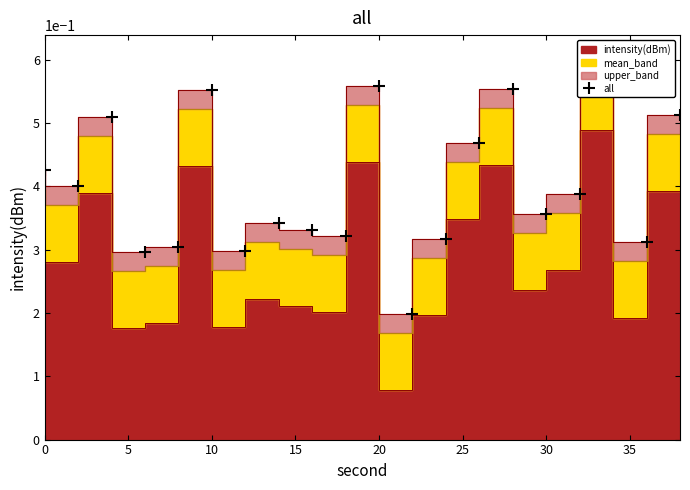

How many data points does each series have?

20